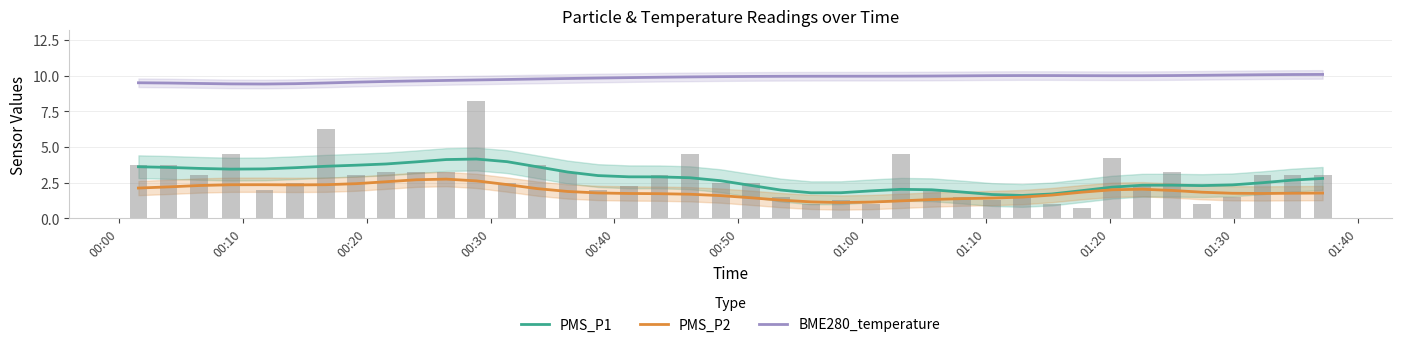

True or false: PMS_P1 and BME280_temperature intersect in this chart.

False